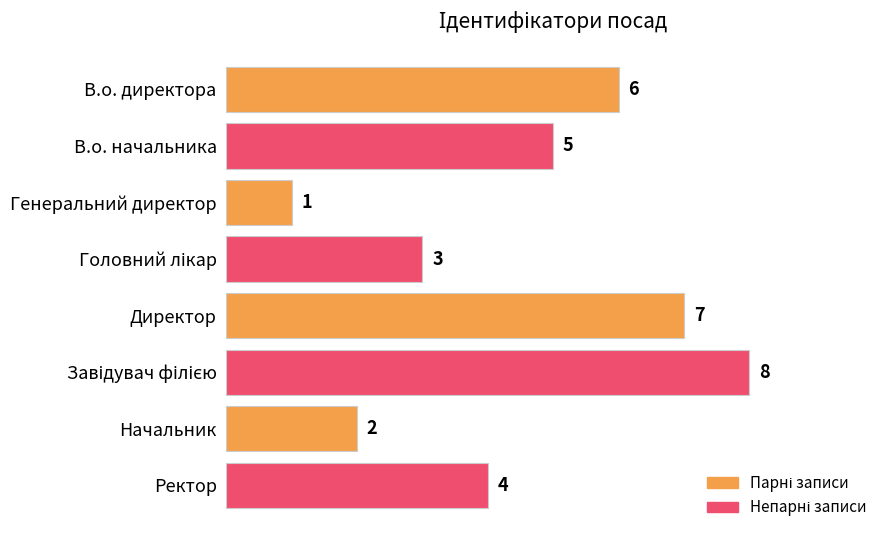

Where is the data nearest to the value 4?

Ректор